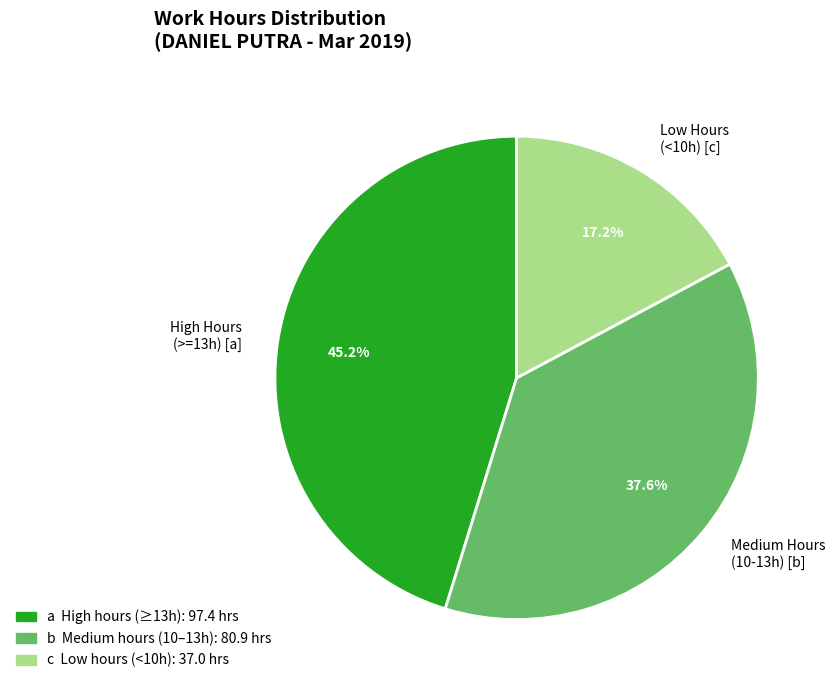

How many slices are in this pie chart?

3